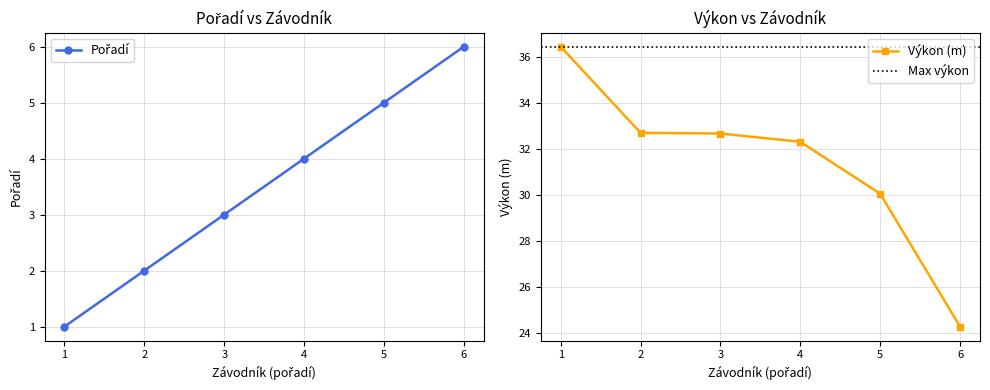

What is the maximum value for Výkon (m)?

36.4